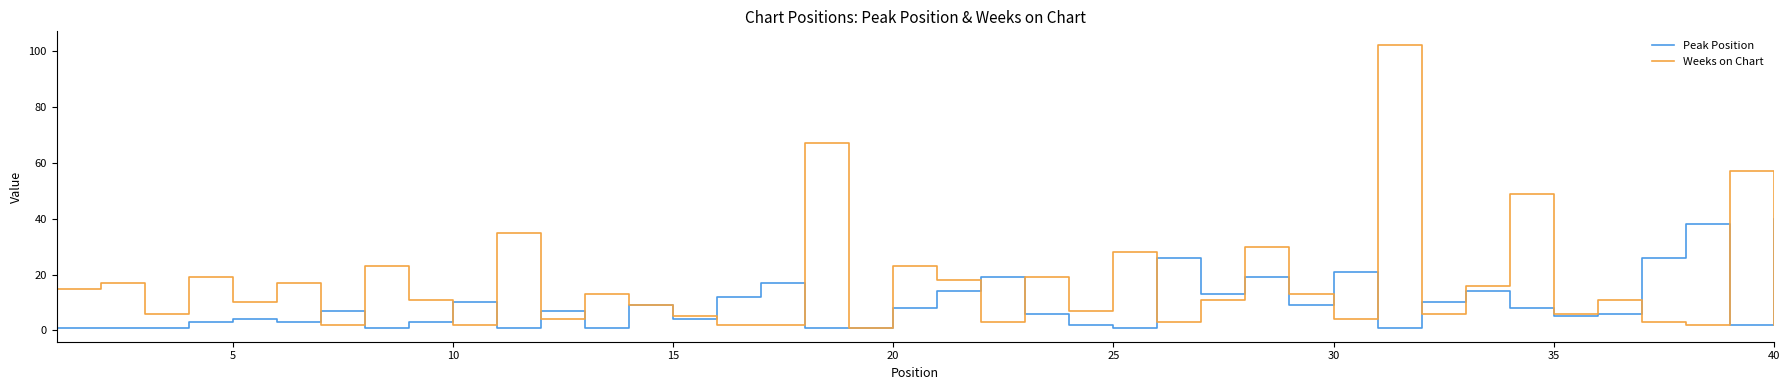

What is the maximum value shown in the chart?

102